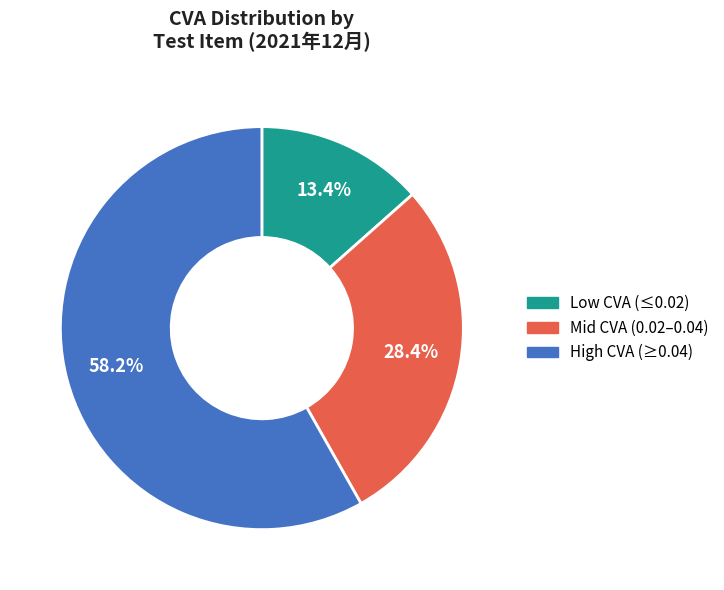

Is there any slice that represents more than half of the pie?

Yes